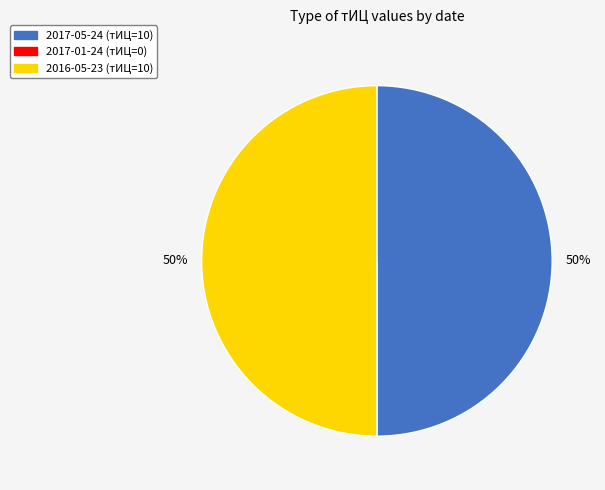

Is it true that 2017-05-24 is 50% of the pie?

True